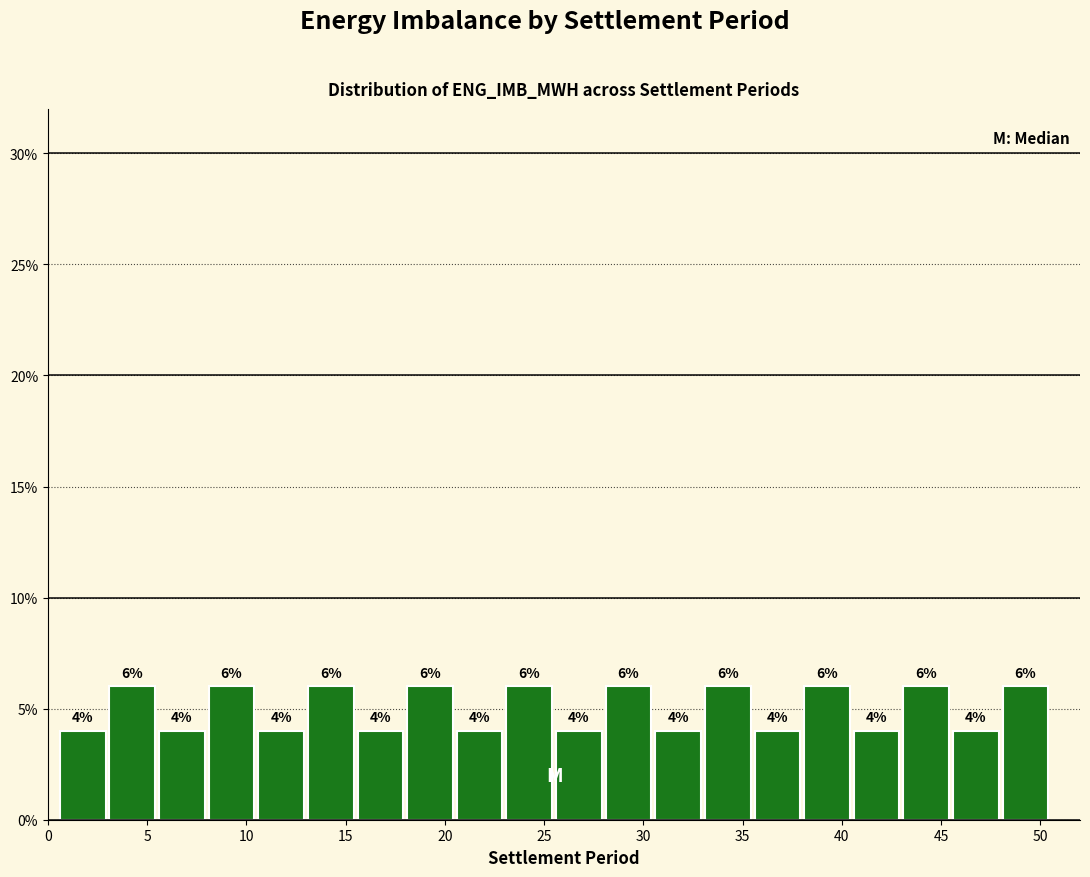

Reading left to right, transcribe this chart: for each bar, give the range it covers on the x-axis and its height.

0.5 to 3.0: 4
3.0 to 5.5: 6
5.5 to 8.0: 4
8.0 to 10.5: 6
10.5 to 13.0: 4
13.0 to 15.5: 6
15.5 to 18.0: 4
18.0 to 20.5: 6
20.5 to 23.0: 4
23.0 to 25.5: 6
25.5 to 28.0: 4
28.0 to 30.5: 6
30.5 to 33.0: 4
33.0 to 35.5: 6
35.5 to 38.0: 4
38.0 to 40.5: 6
40.5 to 43.0: 4
43.0 to 45.5: 6
45.5 to 48.0: 4
48.0 to 50.5: 6